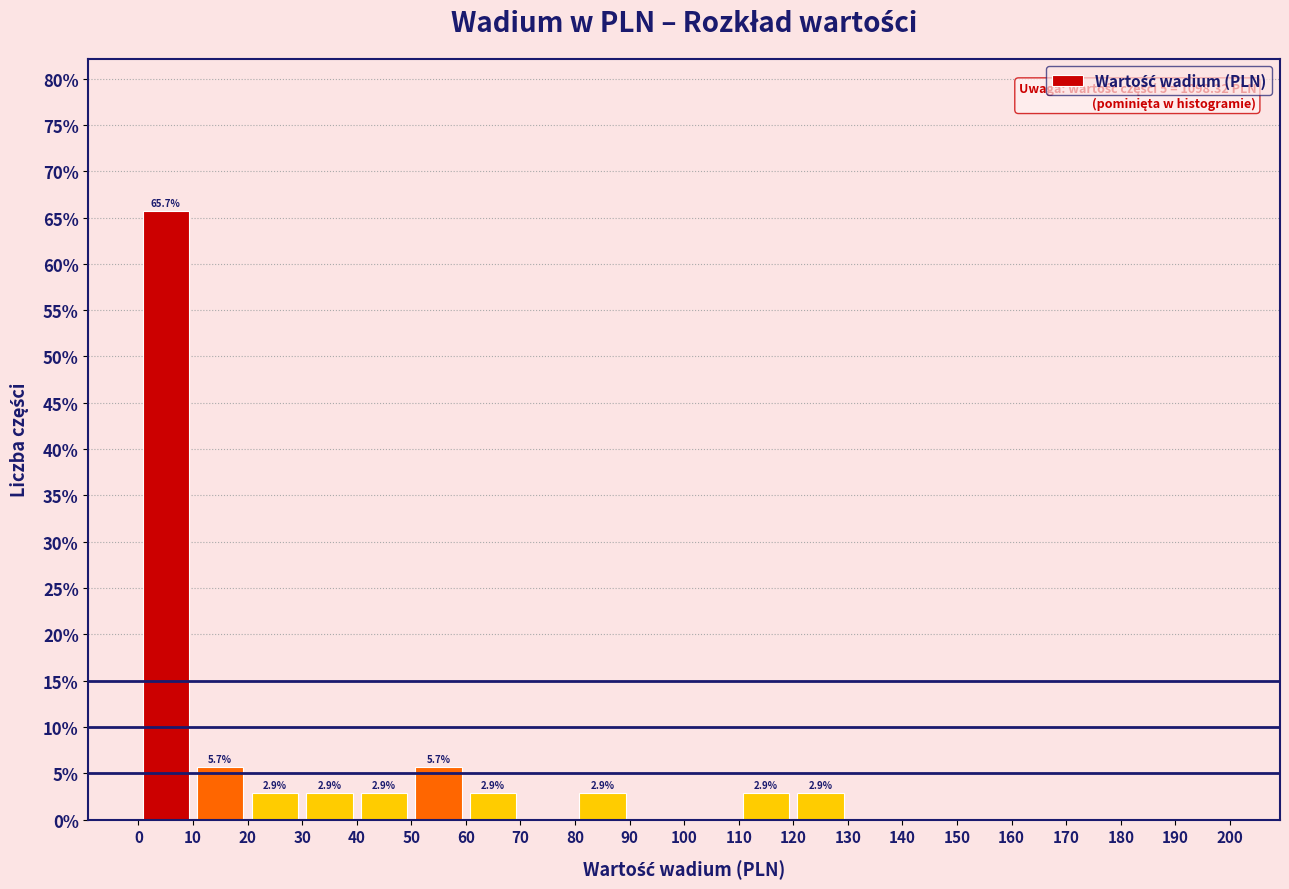

Over which range of the x-axis is the bar tallest?

0 to 10